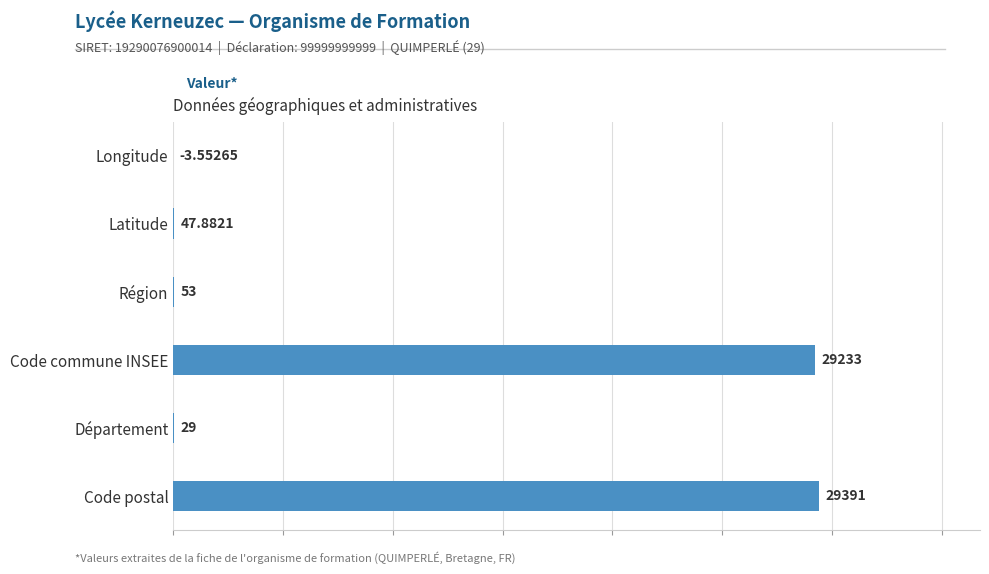

Between Code commune INSEE and Code postal, which is larger?

Code postal